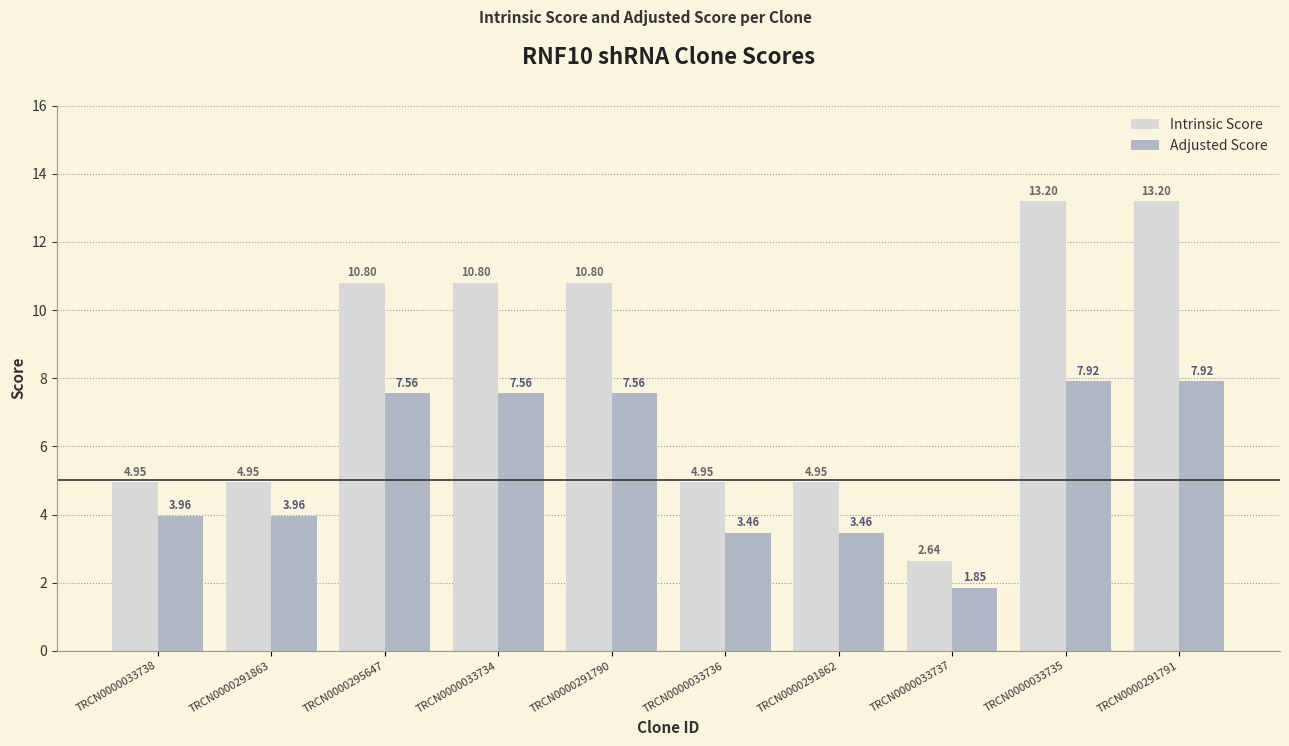

What is the highest value of the Intrinsic Score series?

13.2